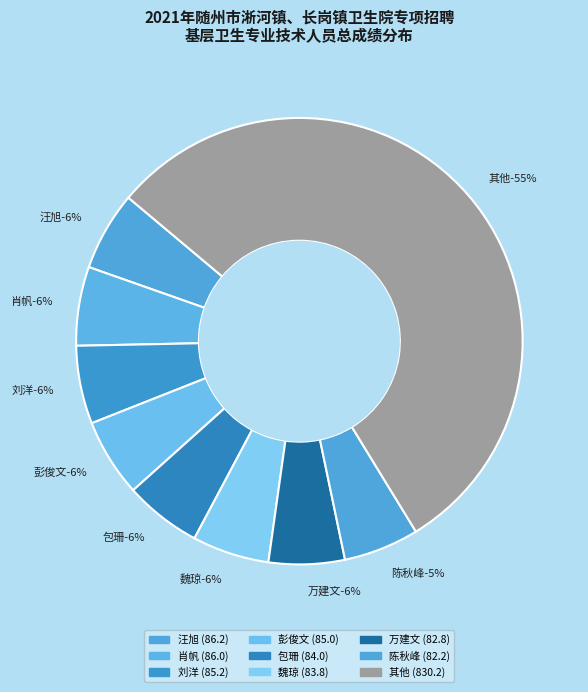

True or false: 喻猛 accounts for 1% of the total.

False